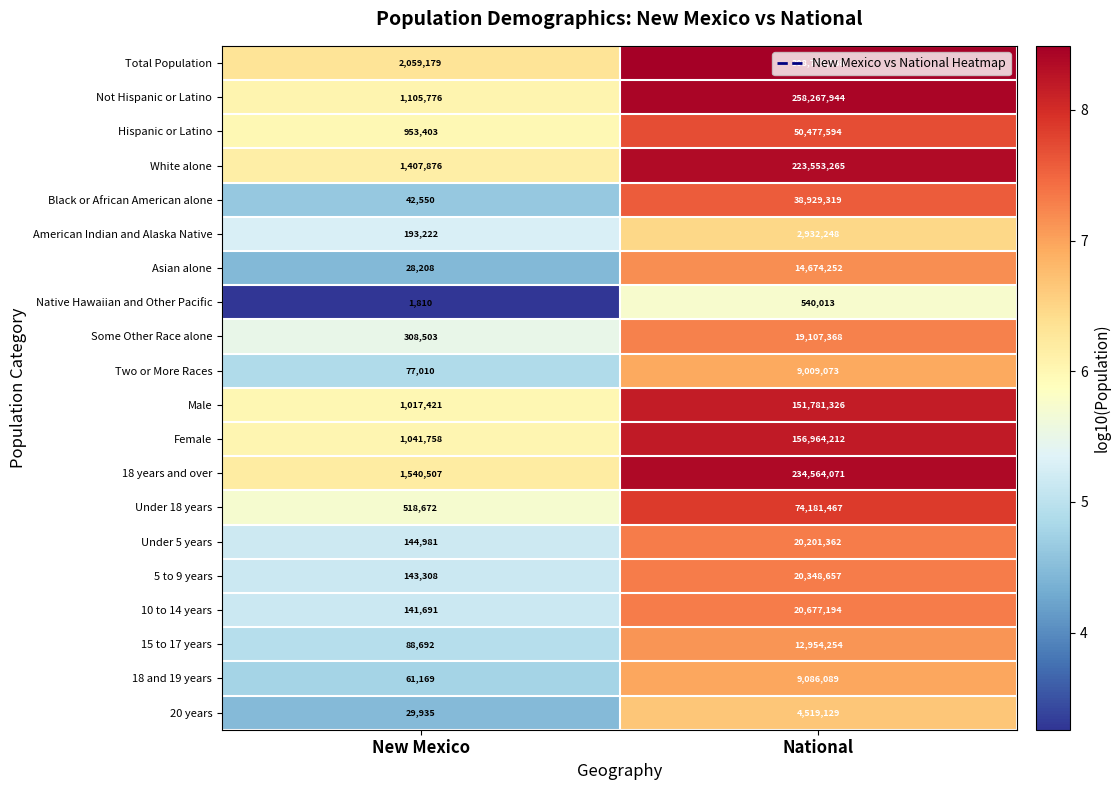

What is the approximate value of 15 to 17 years at New Mexico, to the nearest 50?

88700